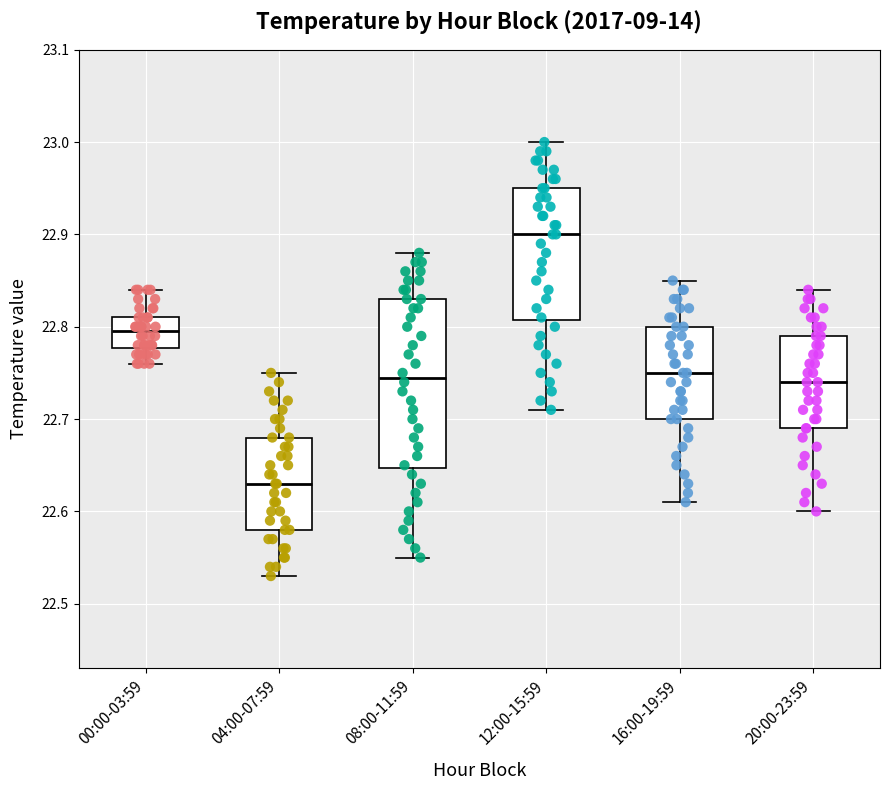

Reading left to right, transcribe this box plot: for each box, give where its median line is, the range the box spans, and where its two whiskers end, as read against the y-axis. The values are not printed on the chart, so give them approximately, as read against the axis.

00:00-03:59: median 22.80, box 22.78 to 22.81, whiskers 22.76 to 22.84
04:00-07:59: median 22.63, box 22.58 to 22.68, whiskers 22.53 to 22.75
08:00-11:59: median 22.75, box 22.65 to 22.83, whiskers 22.55 to 22.88
12:00-15:59: median 22.90, box 22.81 to 22.95, whiskers 22.71 to 23.00
16:00-19:59: median 22.75, box 22.70 to 22.80, whiskers 22.61 to 22.85
20:00-23:59: median 22.74, box 22.69 to 22.79, whiskers 22.60 to 22.84